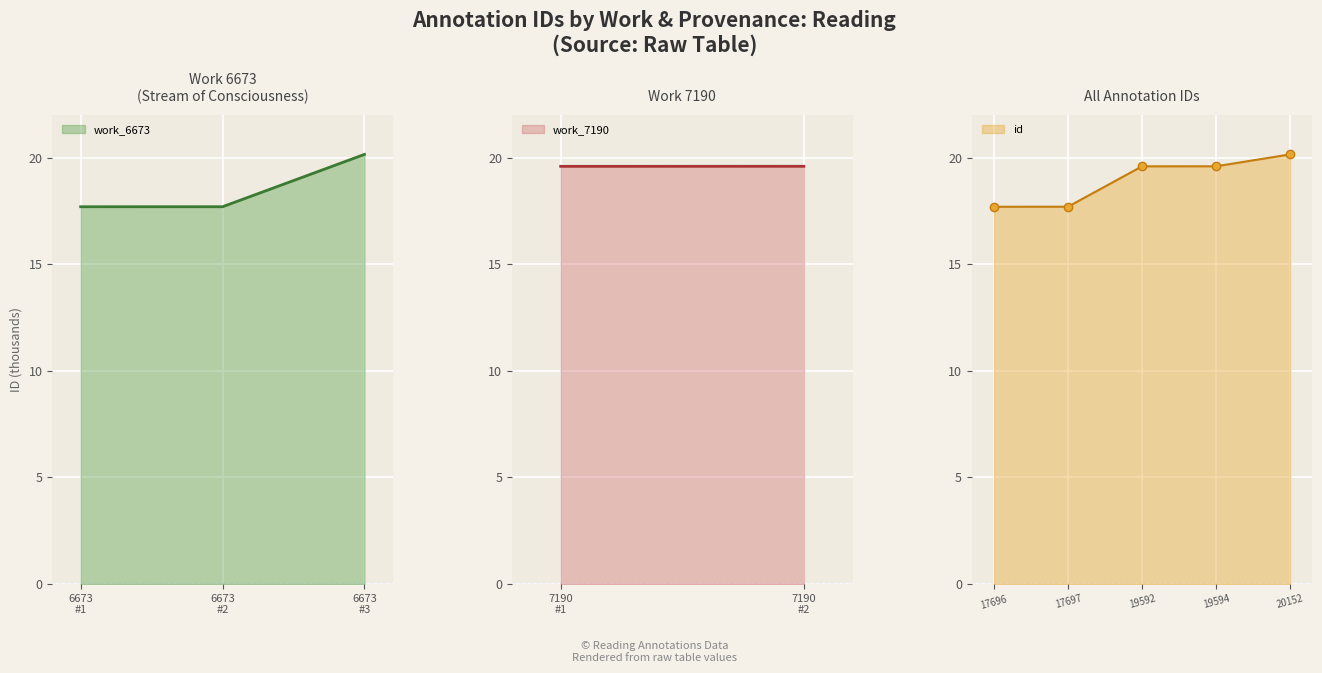

What is the value of the id point at the 5th from the left?

20.2